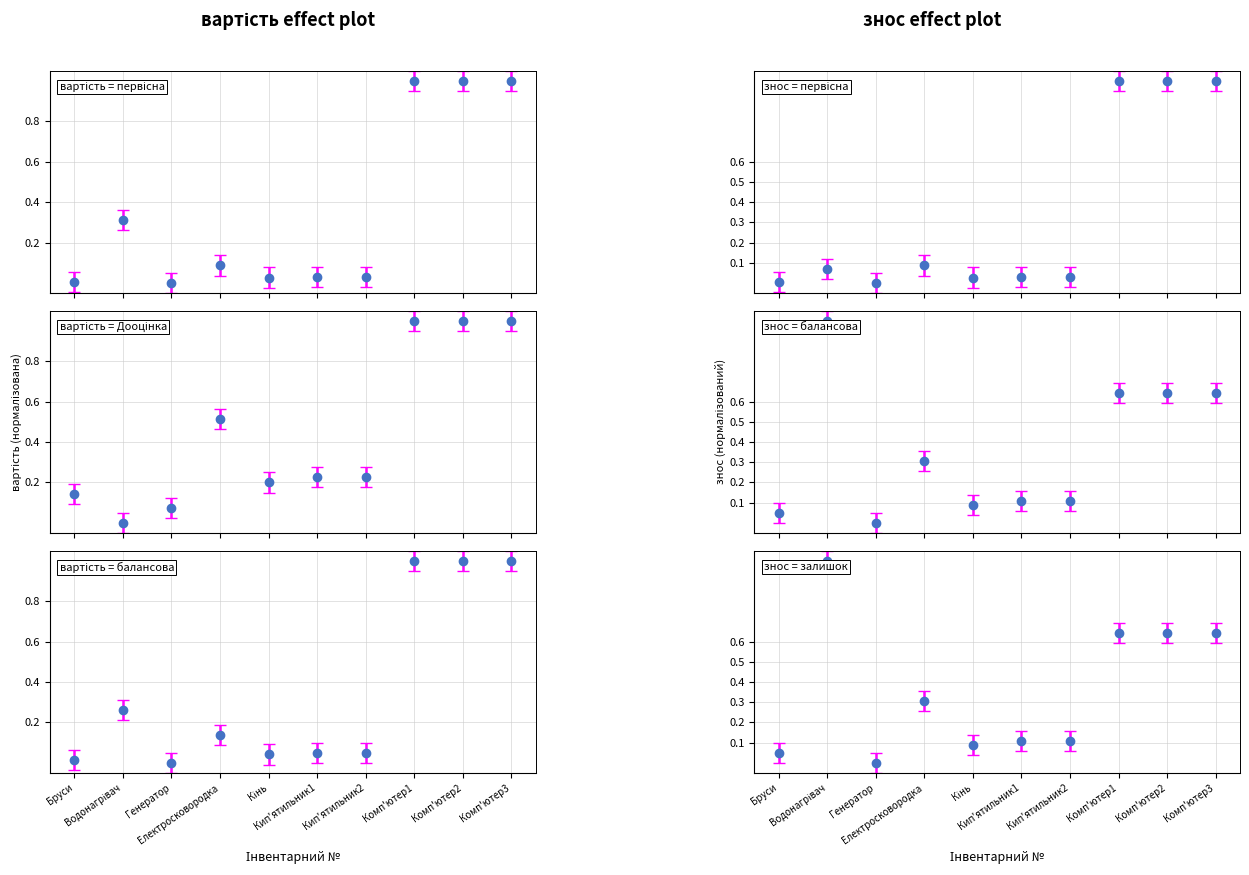

What is the difference between the maximum and minimum values in the reeval series?

1.0